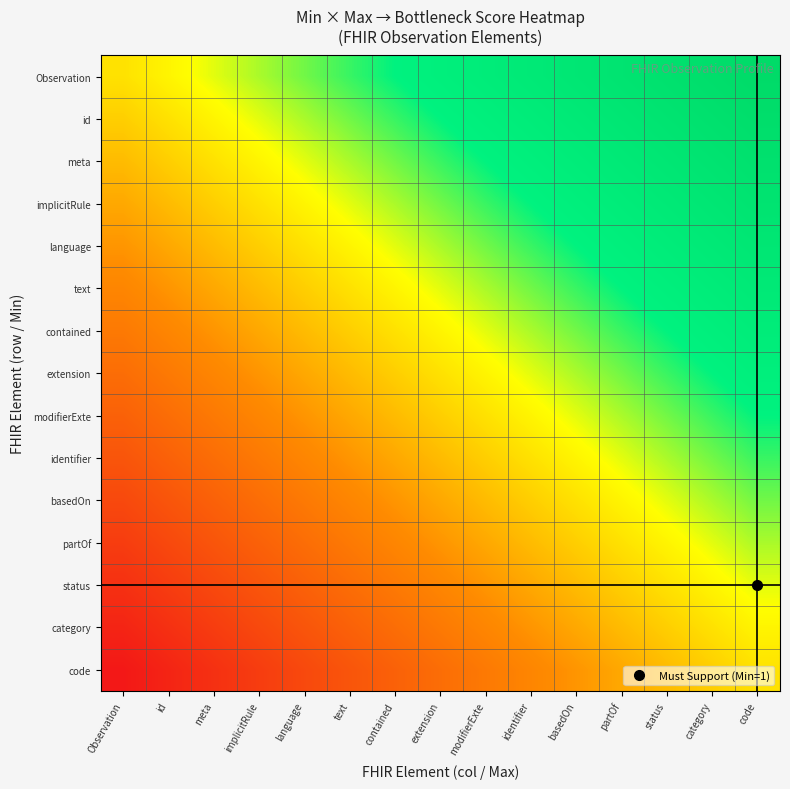

Which has a higher value, code or contained?

code